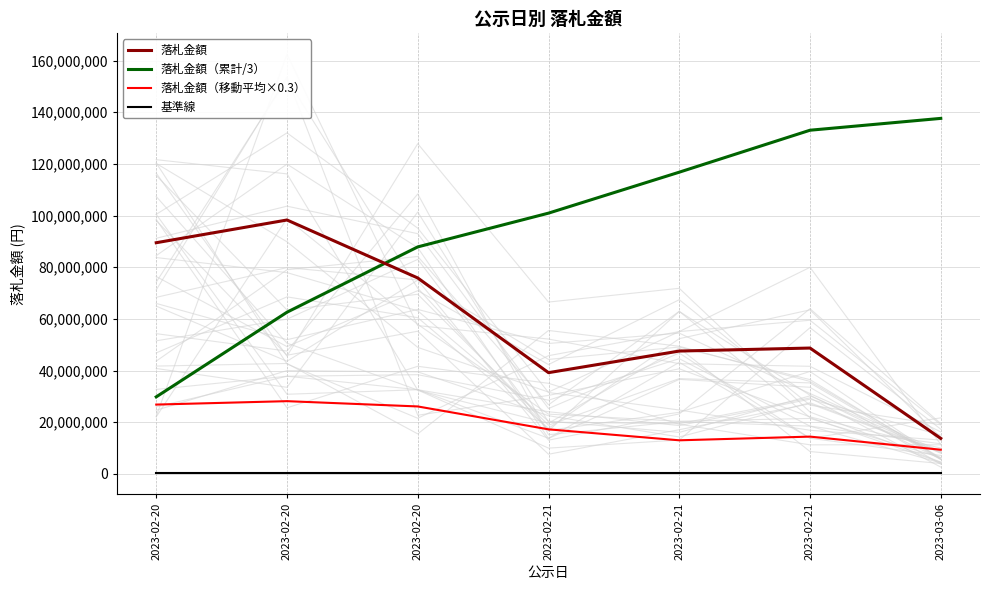

Rank the series by their maximum value, from highest to lowest.

落札金額（累計/3）, 落札金額, 落札金額（移動平均×0.3）, 基準線